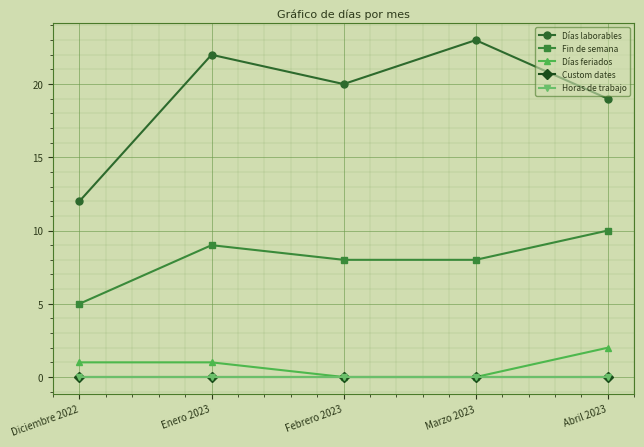

True or false: Días laborables and Fin de semana cross at least once.

False